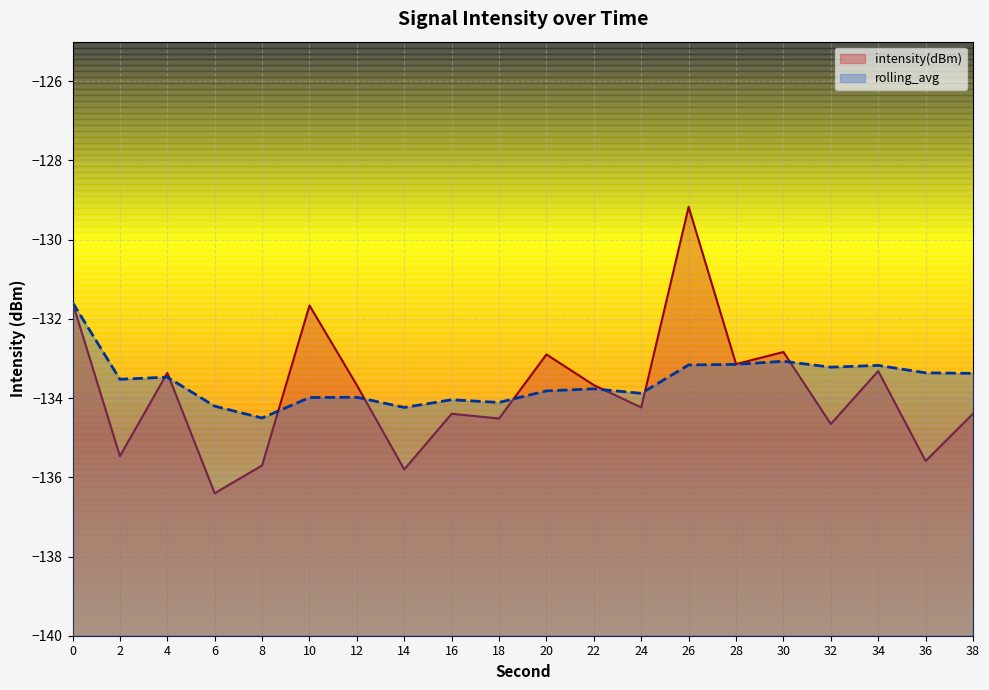

True or false: intensity(dBm) and rolling_avg cross at least once.

True